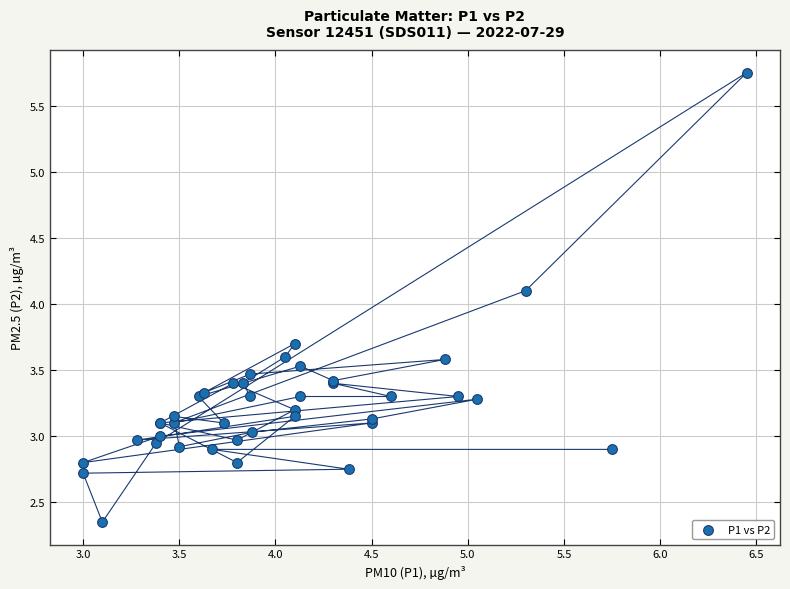

What Y value in the scatter plot is closest to 4?

4.1